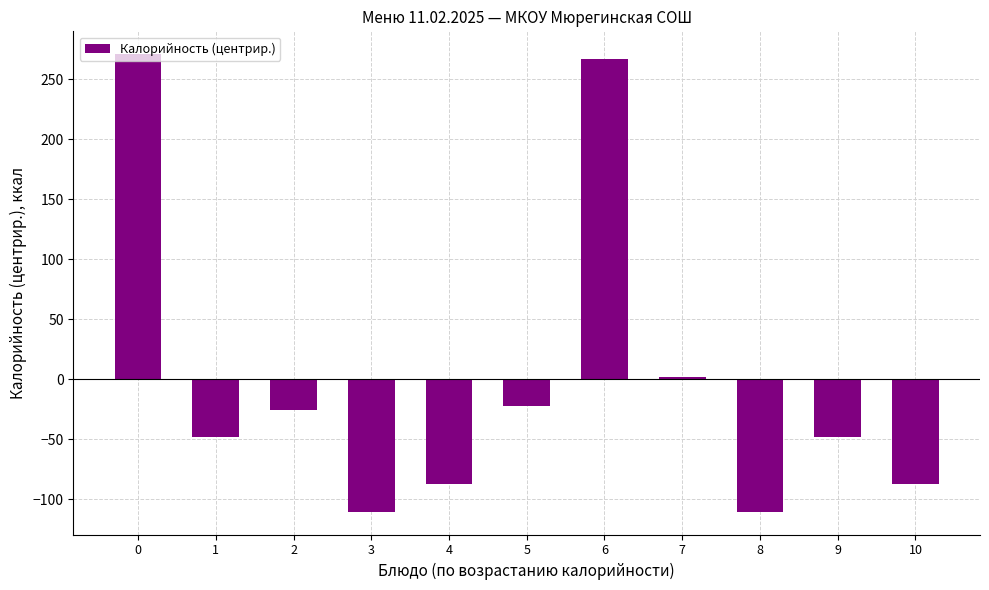

What is the value of the 5th bar from the left?

-87.3